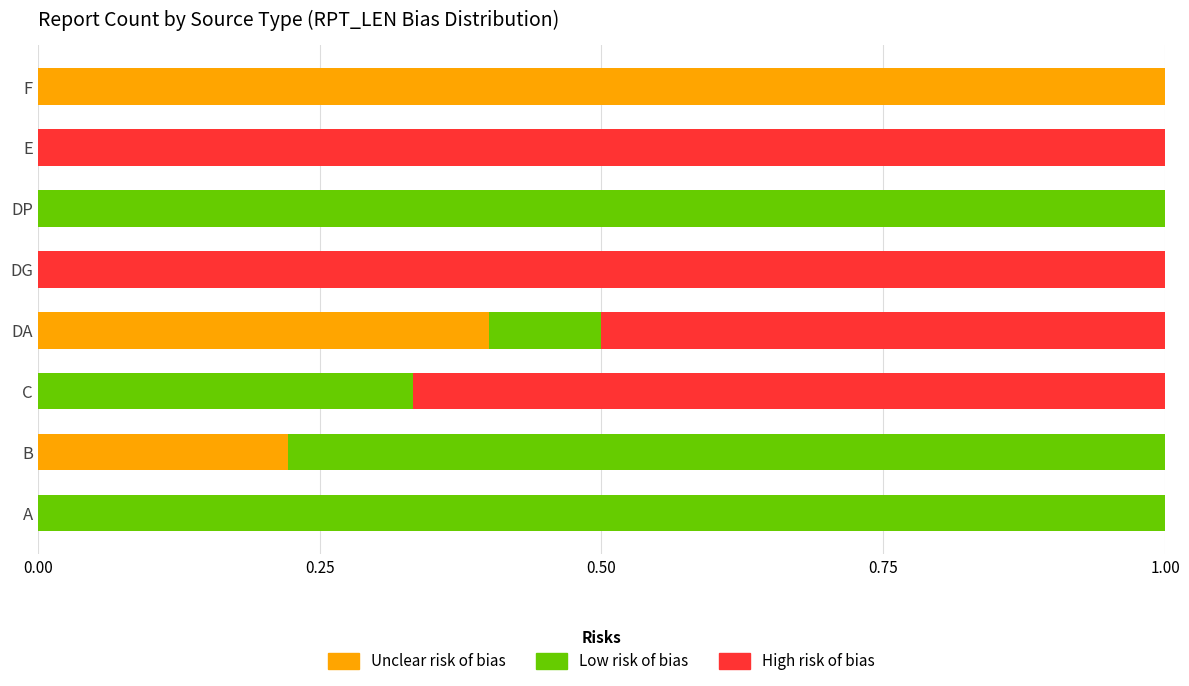

What is the total value across all series at E?

1.0